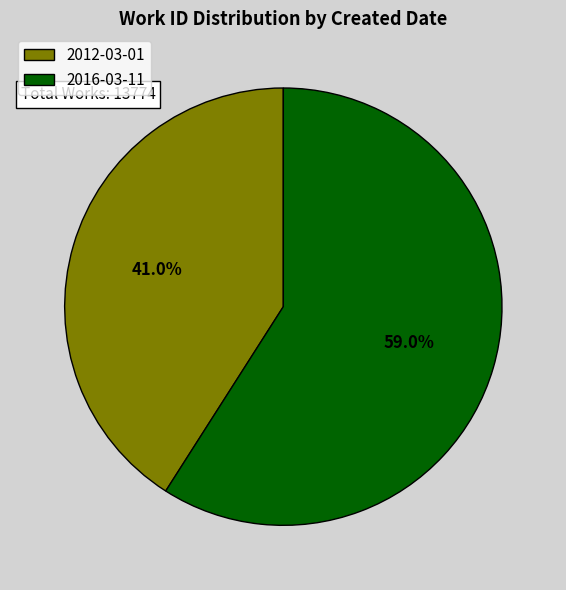

Which has a higher value, 2016-03-11 or 2012-03-01?

2016-03-11